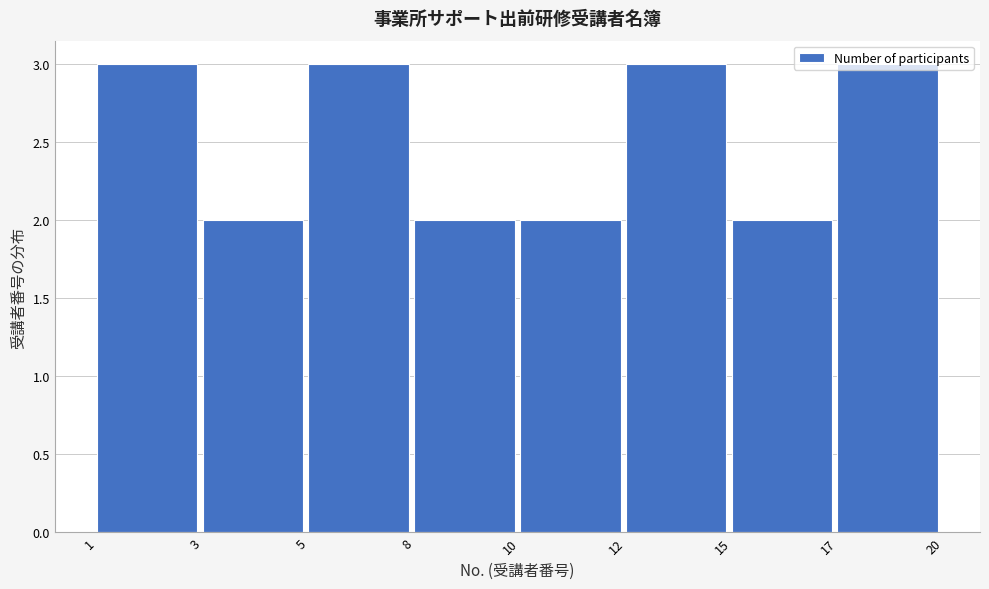

What is the value of the 8th bar from the left?

3